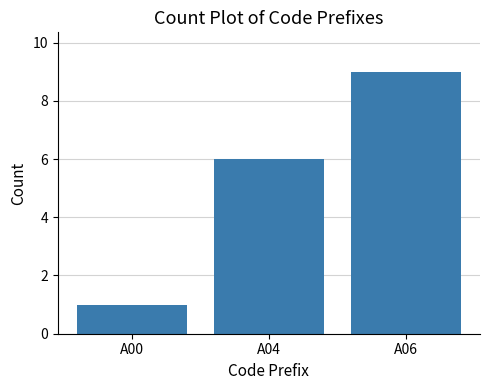

Is it true that the value at A00 is 2?

False